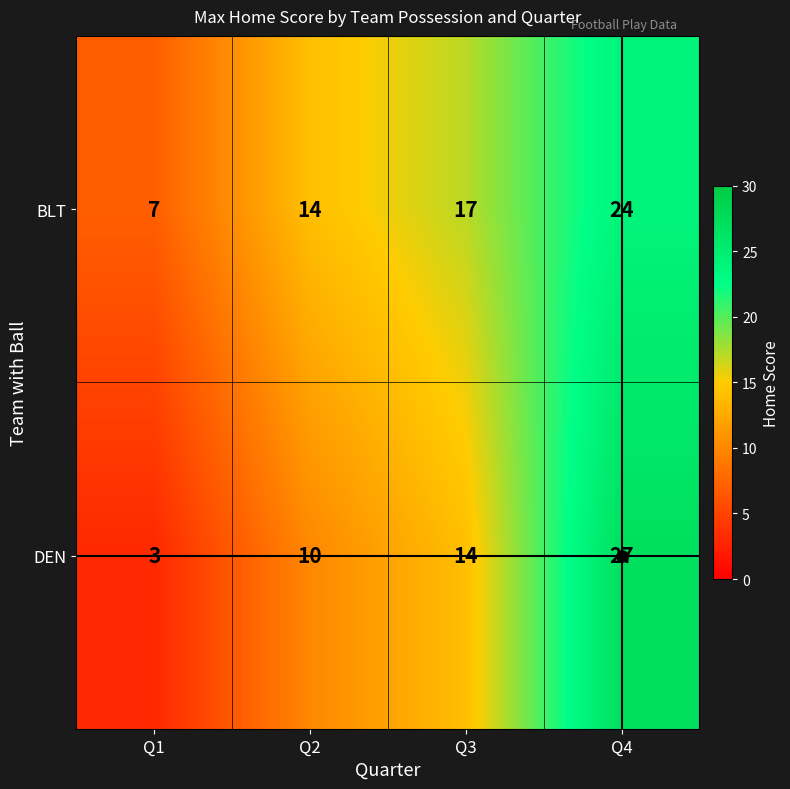

List the series in order of their peak value, highest first.

DEN, BLT